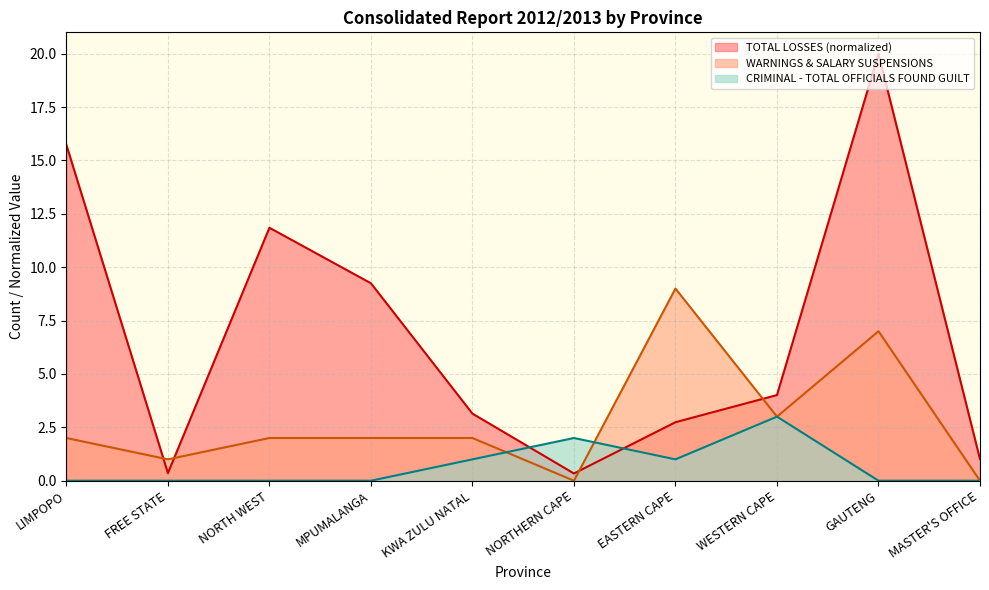

How many interior local peaks does the CRIMINAL - TOTAL OFFICIALS FOUND GUILT series have?

2